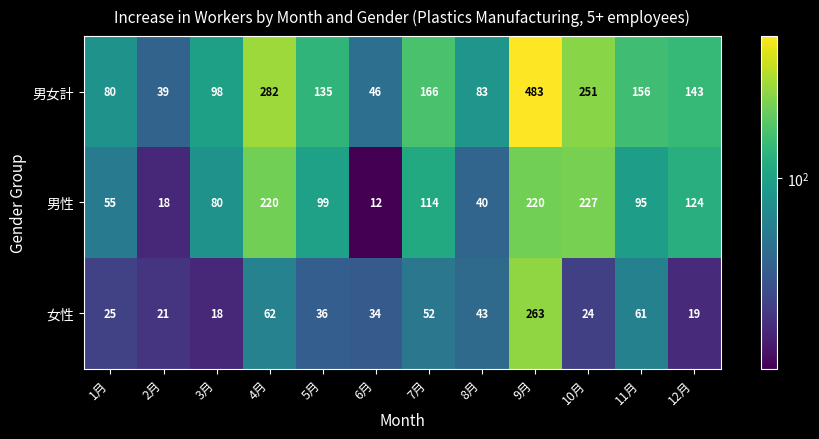

Where is 男女計 nearest to the value 261?

10月